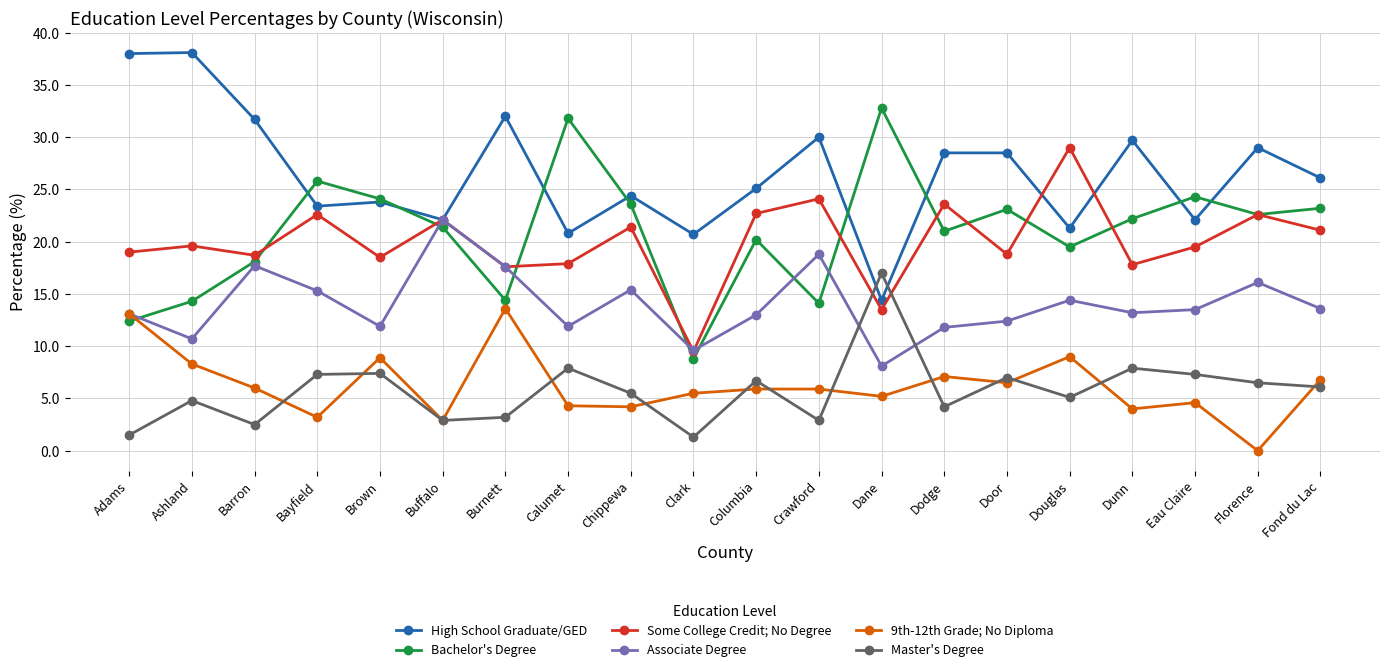

What are all the series names shown in the legend?

High School Graduate/GED, Bachelor's Degree, Some College Credit; No Degree, Associate Degree, 9th-12th Grade; No Diploma, Master's Degree